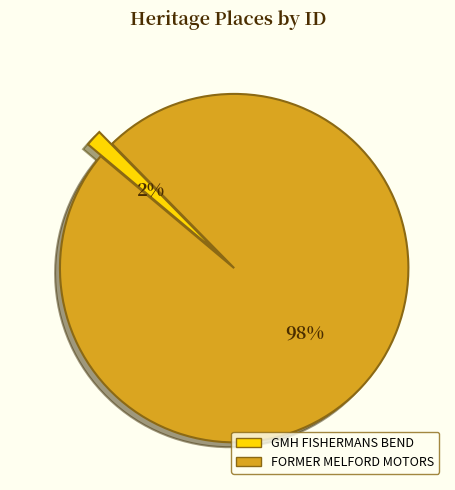

Which has a higher value, FORMER MELFORD MOTORS or GMH FISHERMANS BEND?

FORMER MELFORD MOTORS